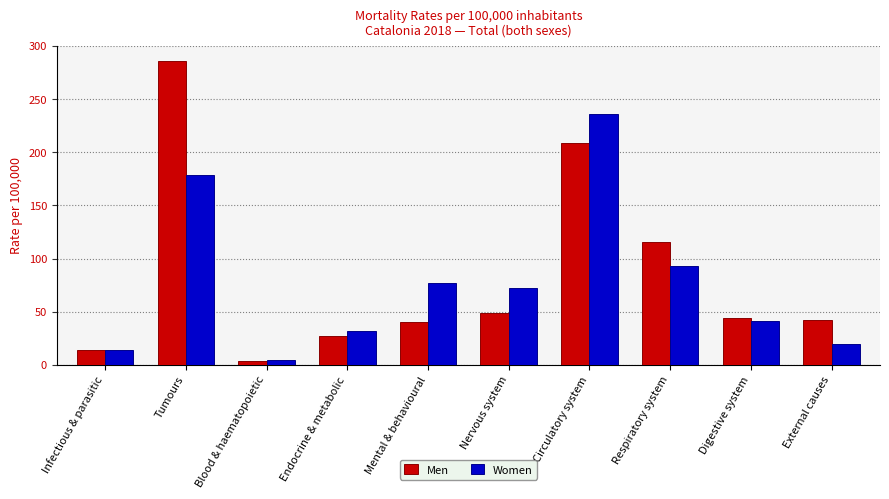

Rank the series by their maximum value, from highest to lowest.

Men, Women